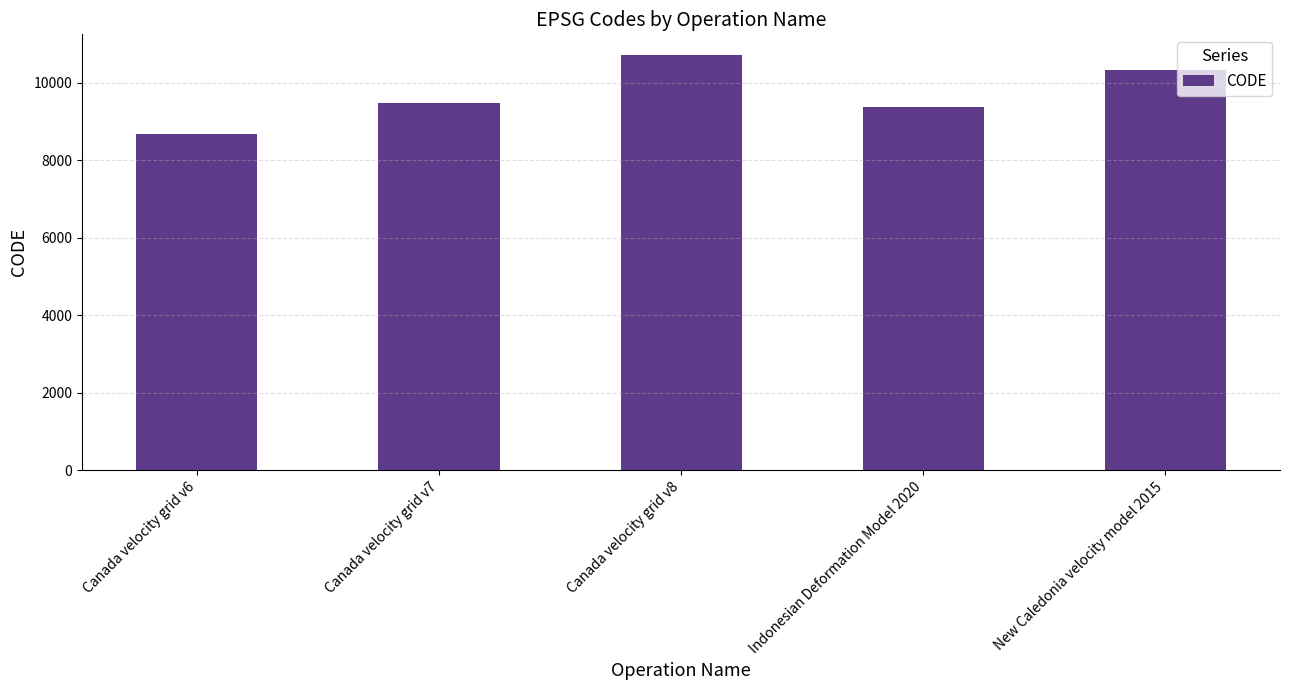

Rank the categories by value from lowest to highest.

Canada velocity grid v6, Indonesian Deformation Model 2020, Canada velocity grid v7, New Caledonia velocity model 2015, Canada velocity grid v8